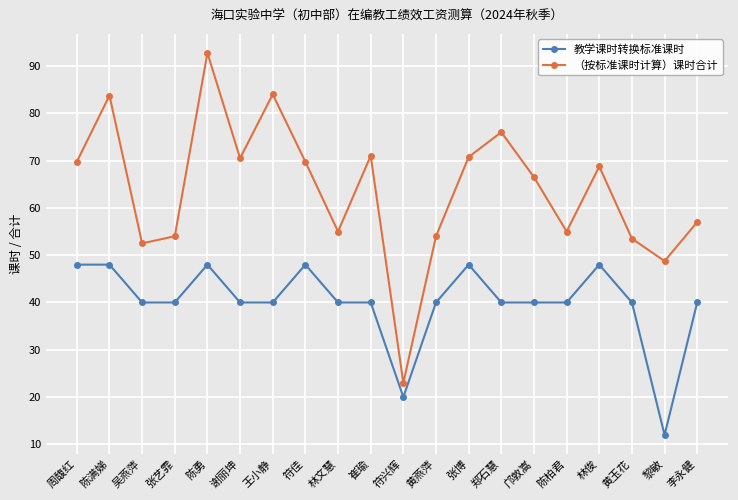

How many series are shown in this chart?

2